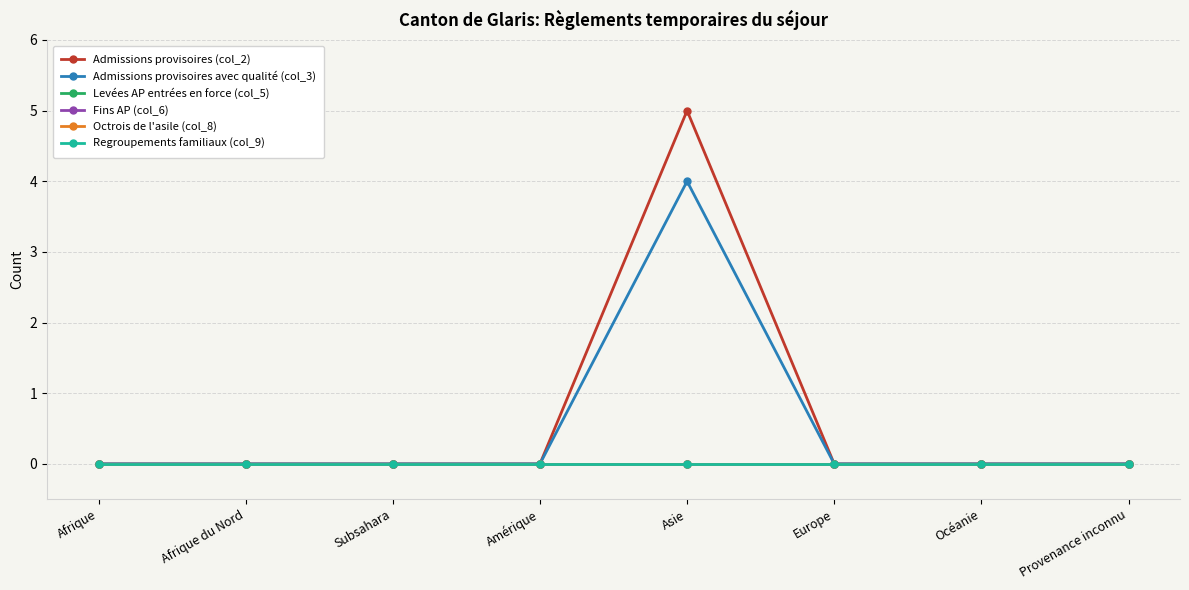

Is this an area chart (filled region under the line)?

No